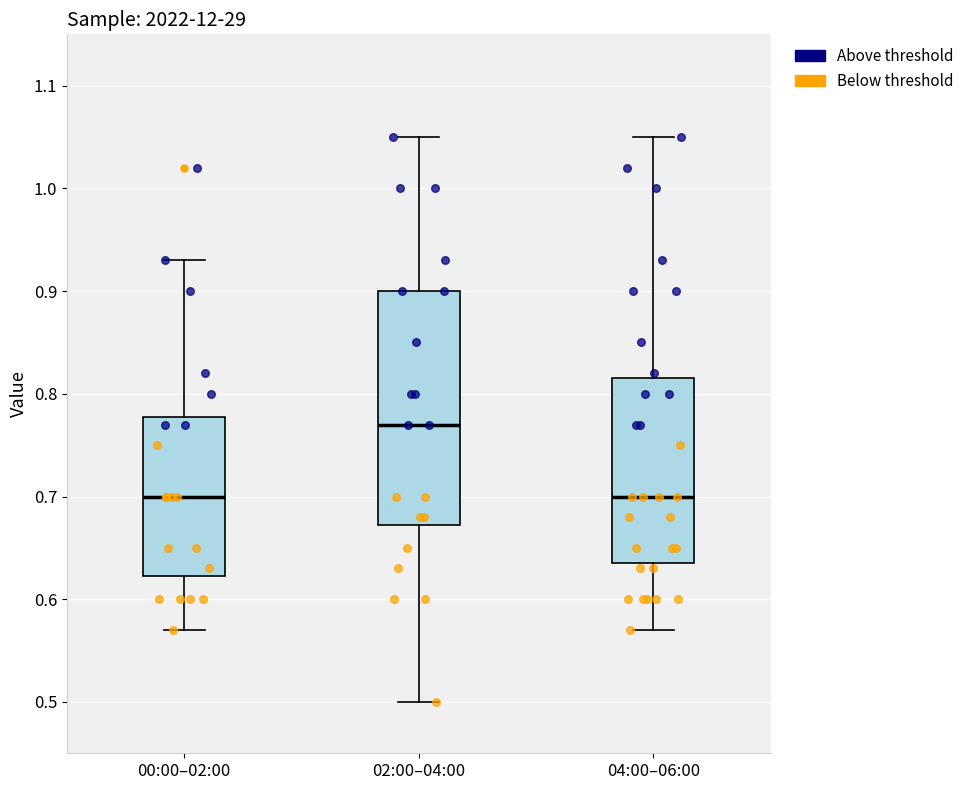

Comparing the boxes themselves (not the whiskers), which one is the tallest?

02:00–04:00